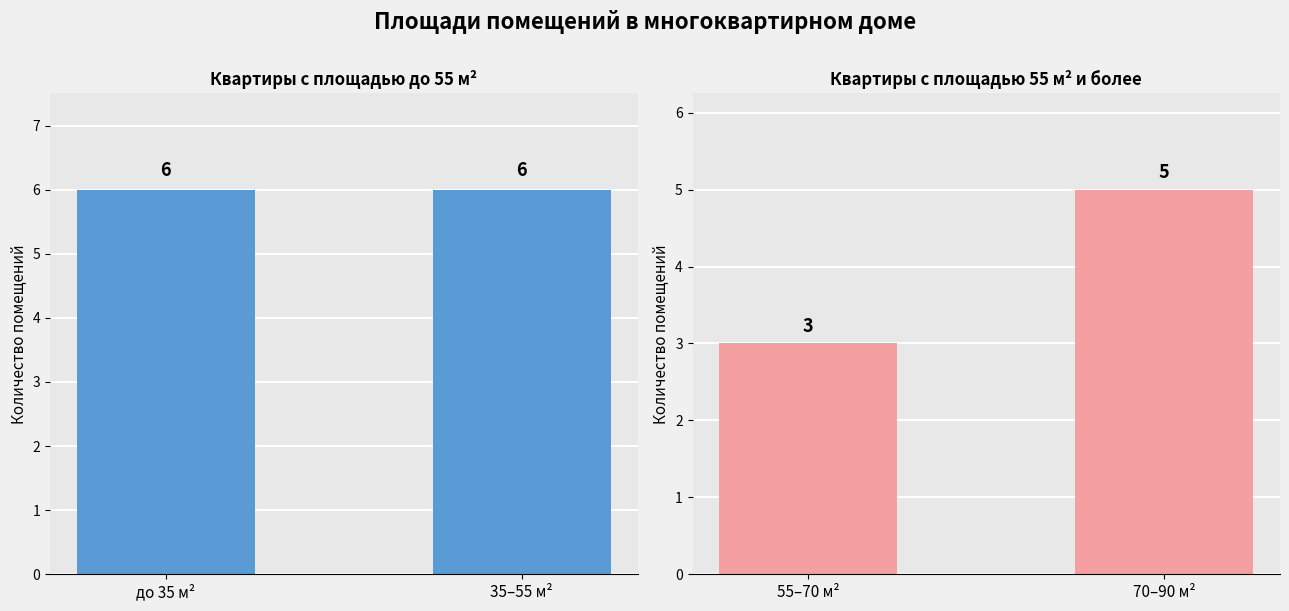

Which series has the largest range (max minus min)?

55 м² и более